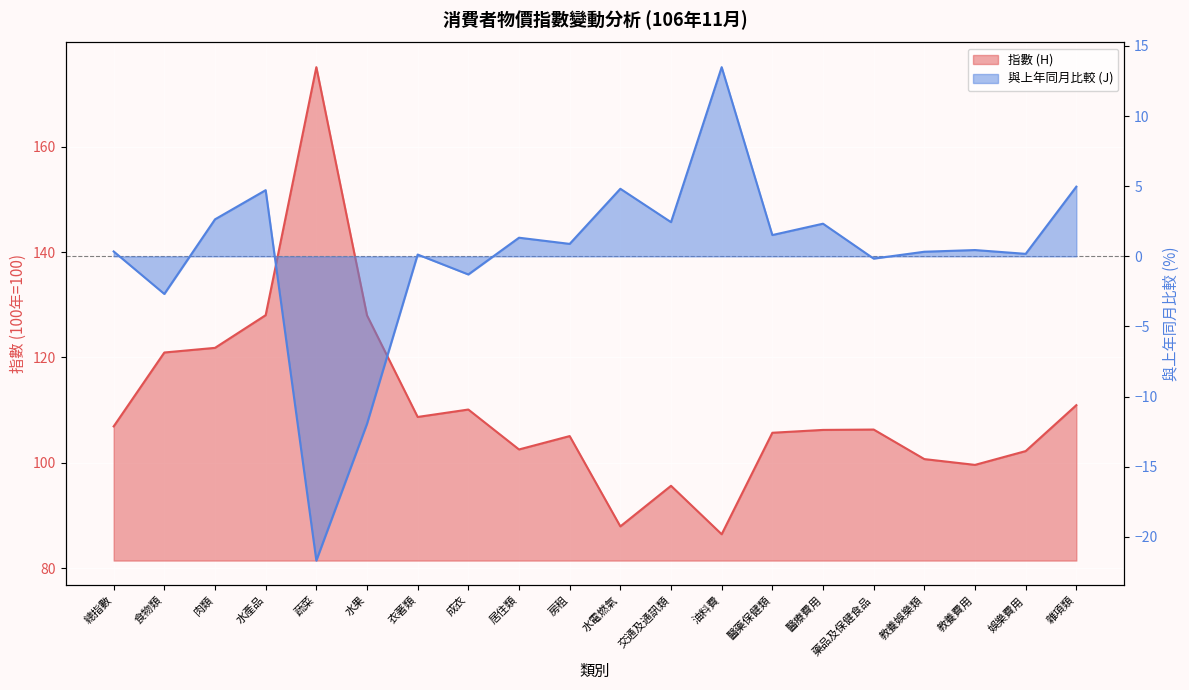

How many values in the 指數 (H) series exceed 106?

11